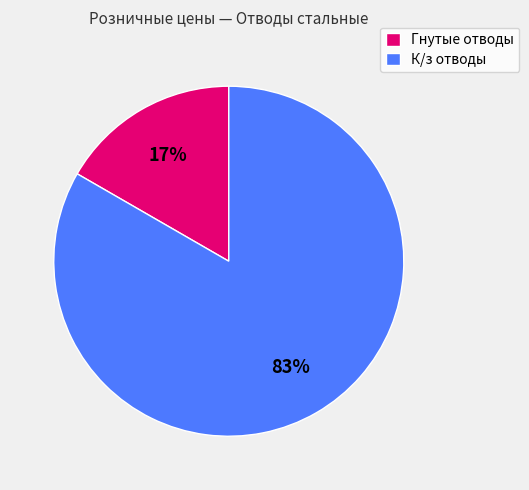

Count the number of slices in the pie.

2